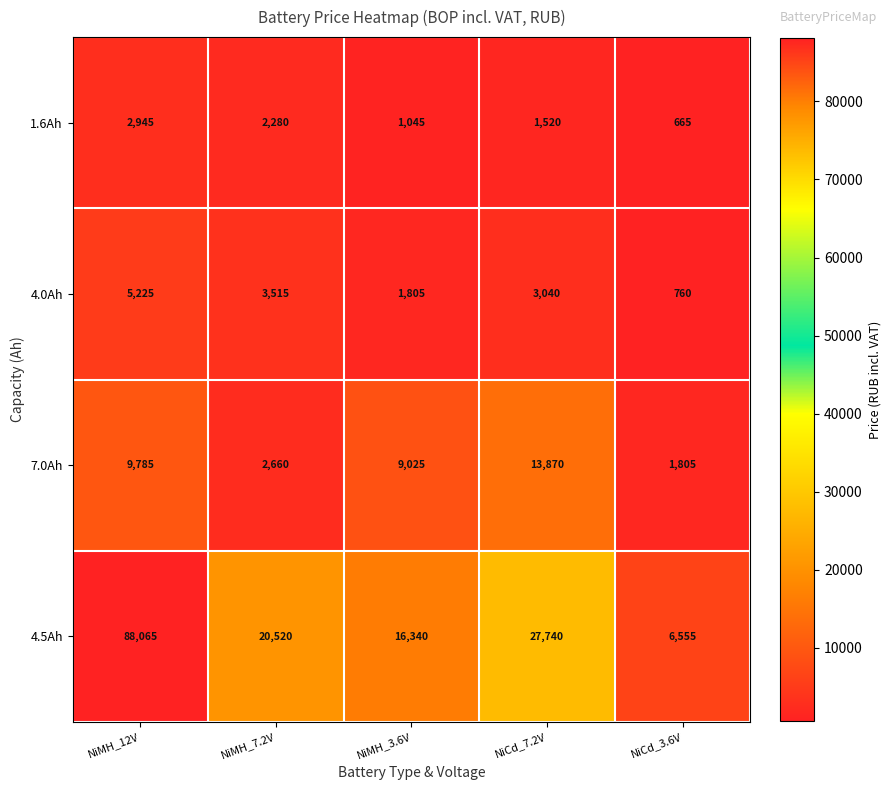

List the series in order of their peak value, highest first.

4.5Ah, 7.0Ah, 4.0Ah, 1.6Ah